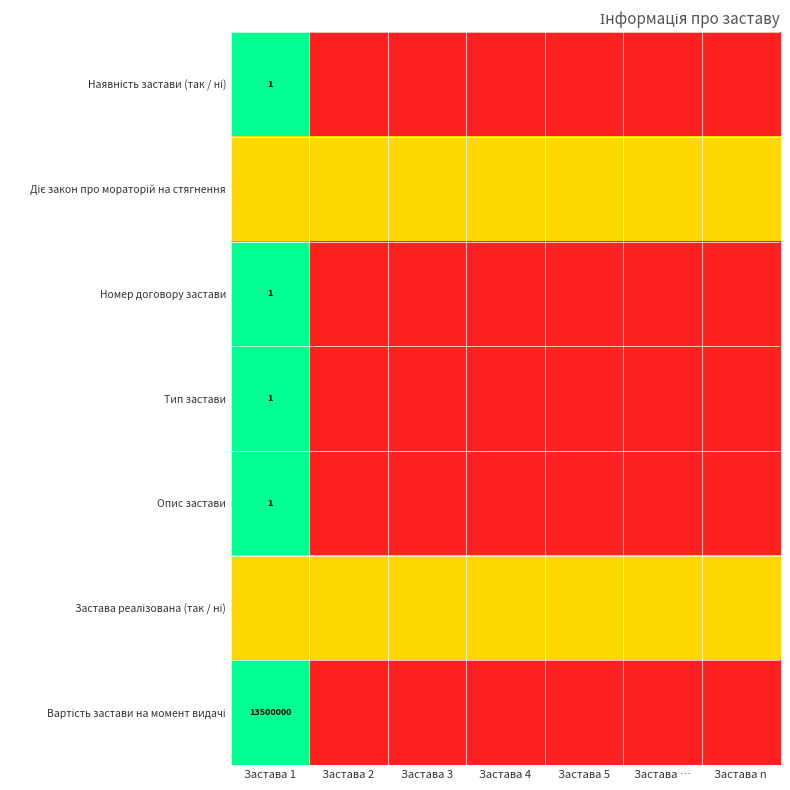

Rank the series by their maximum value, from lowest to highest.

Діє закон про мораторій на стягнення, Застава реалізована (так / ні), Наявність застави (так / ні), Номер договору застави, Тип застави, Опис застави, Вартість застави на момент видачі